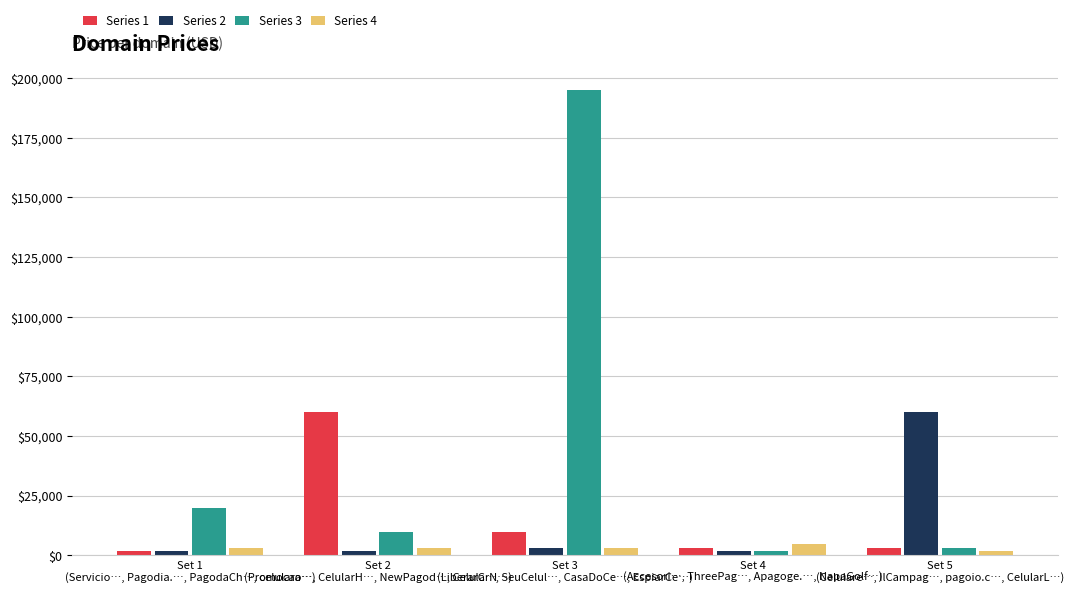

What is the highest value of the Series 1 series?

59888